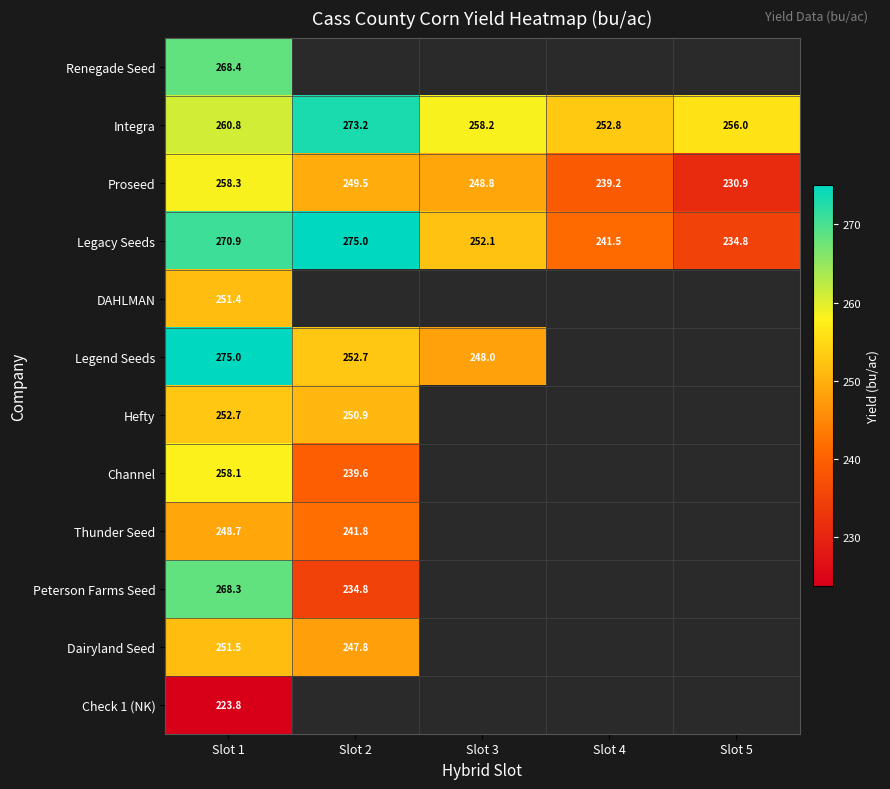

Which category has the highest value in the Legacy Seeds series?

Slot 2